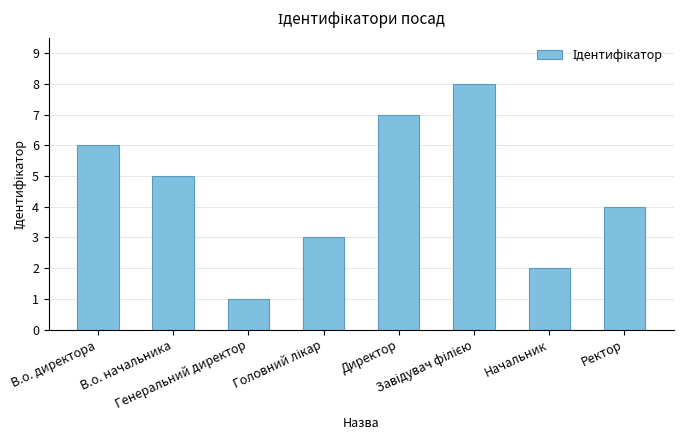

What is the maximum value shown in the chart?

8